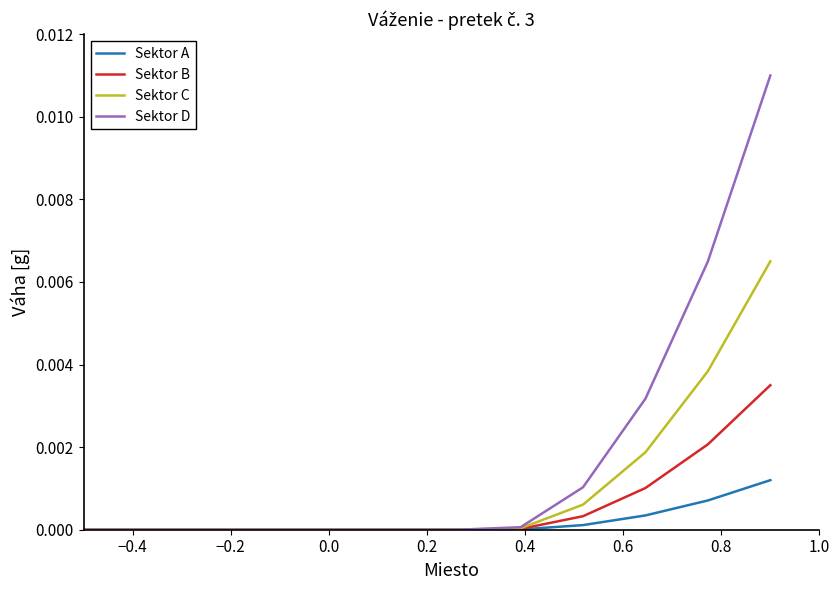

Which series has the largest range (max minus min)?

Sektor D